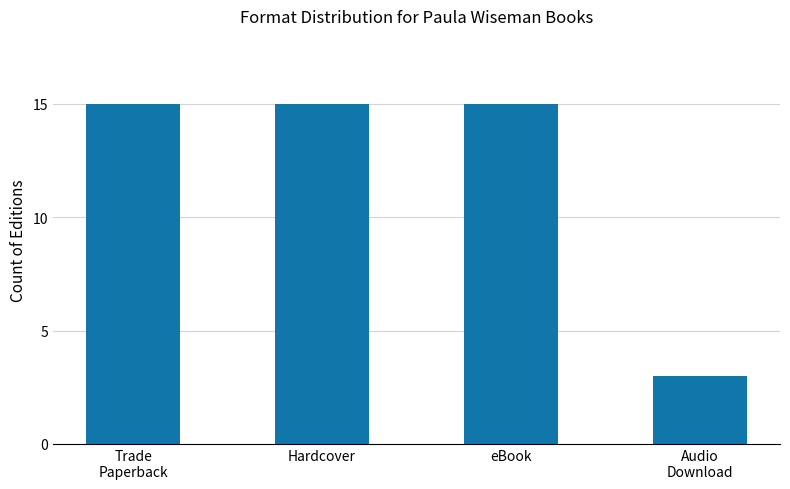

What is the value of the 2nd bar from the left?

15